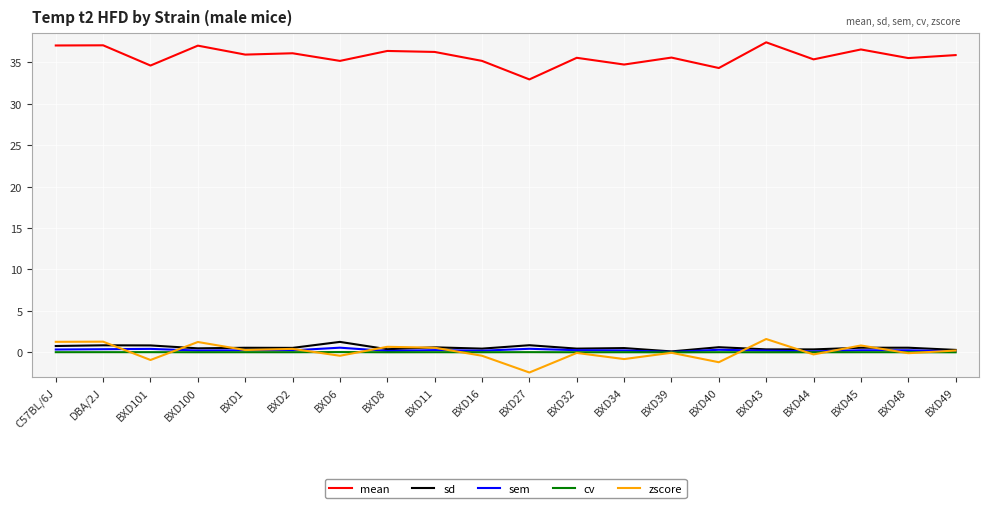

What is the maximum value shown in the chart?

37.4